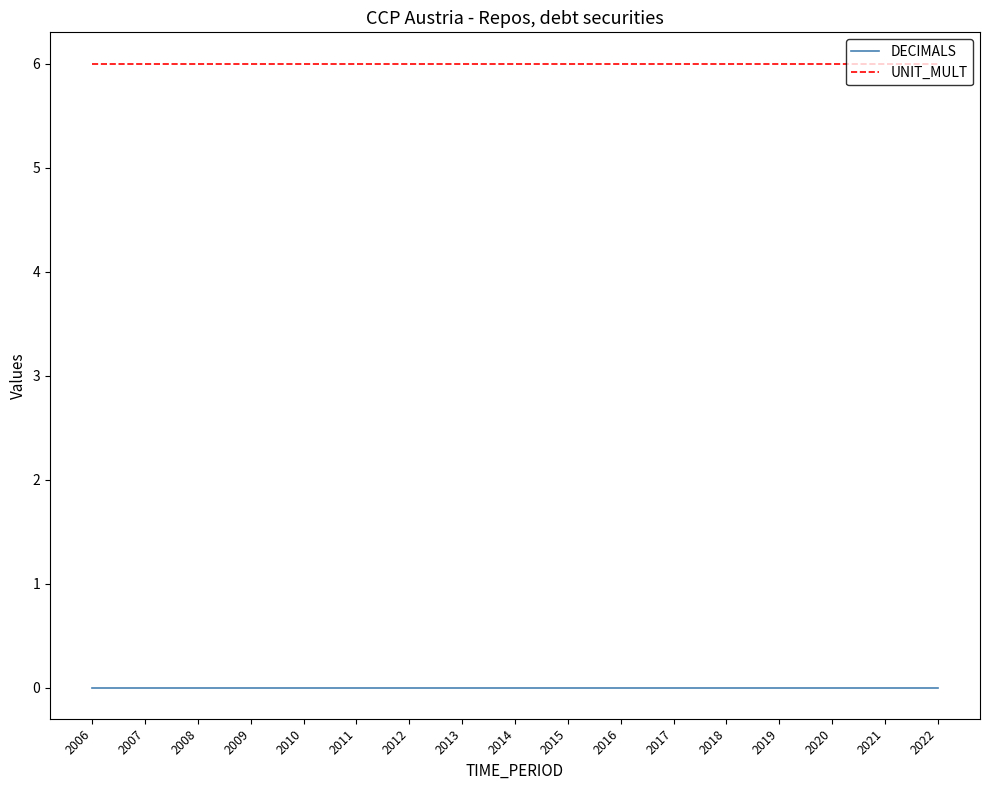

Rank the series by their average value, from highest to lowest.

UNIT_MULT, DECIMALS